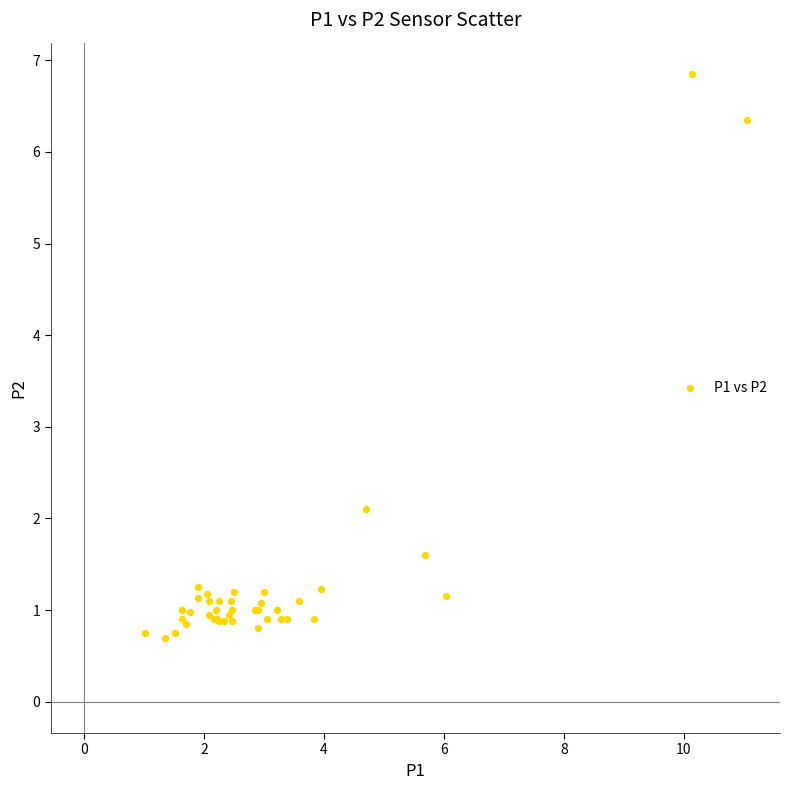

What Y value in the scatter plot is closest to 3?

2.1